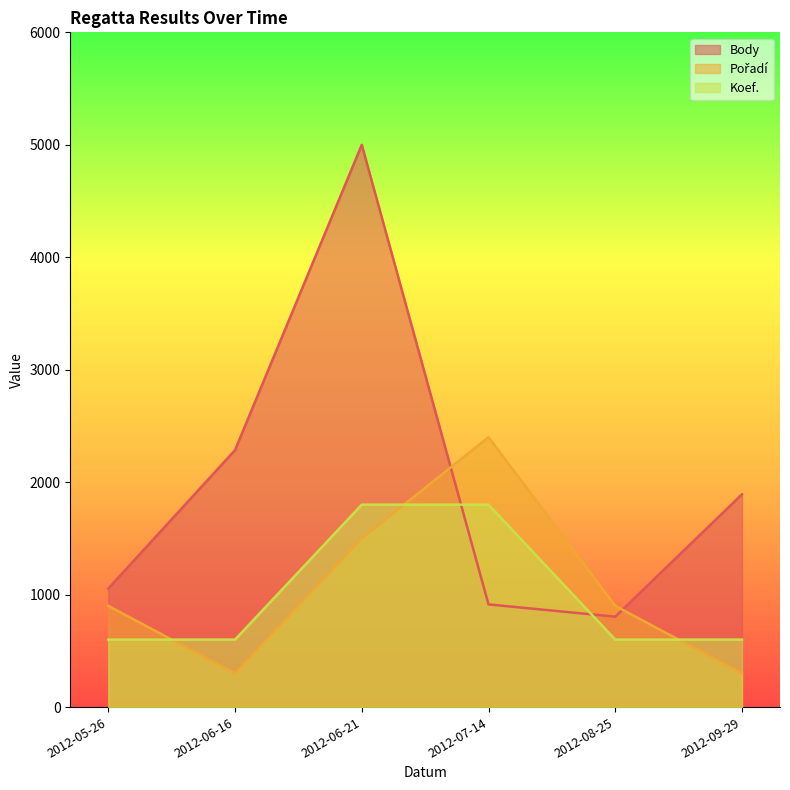

At which label does Koef. reach its minimum?

2012-05-26